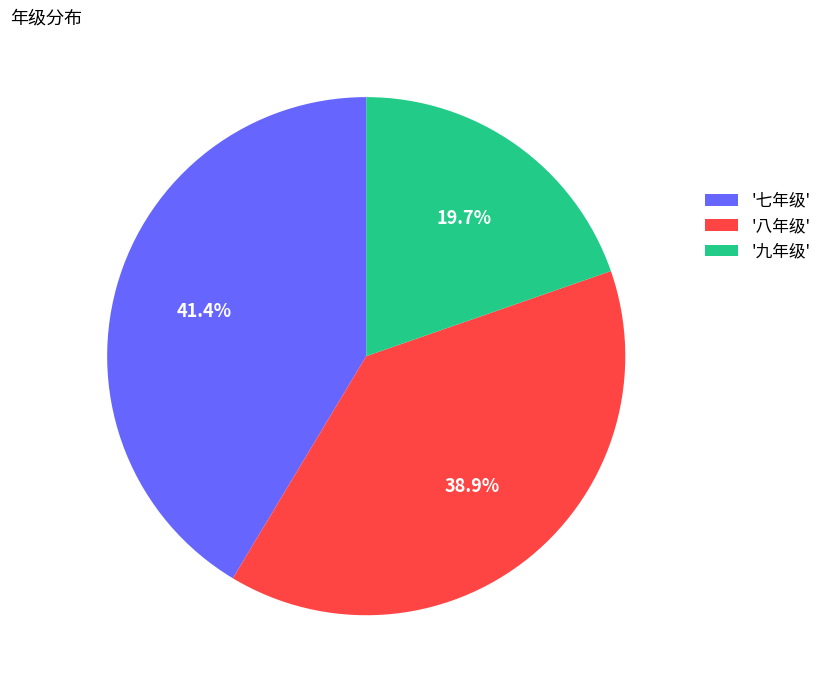

What is the total percentage of '七年级' and '八年级'?

80.3%